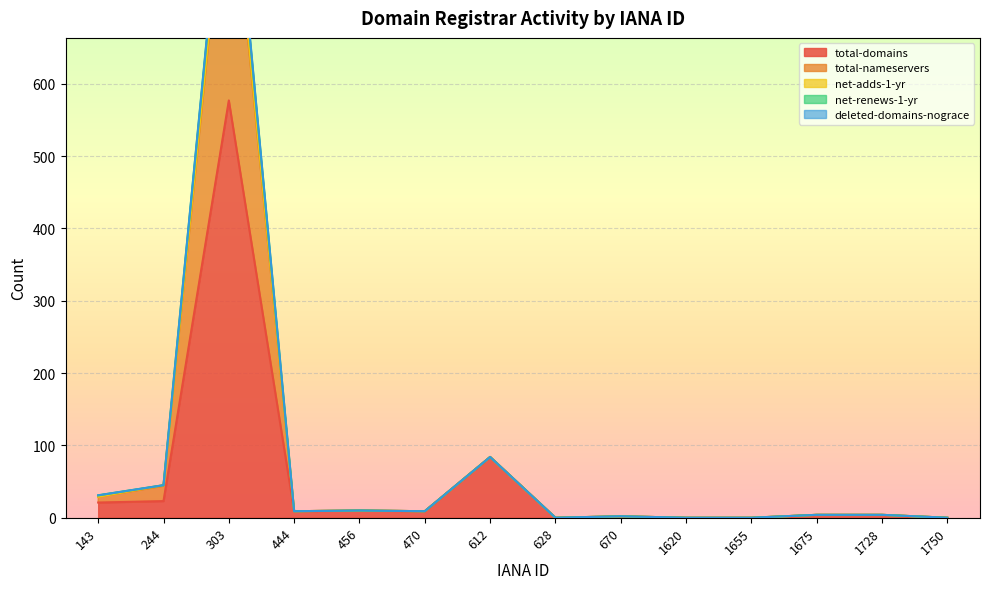

At which category does the chart reach its peak across all series?

303